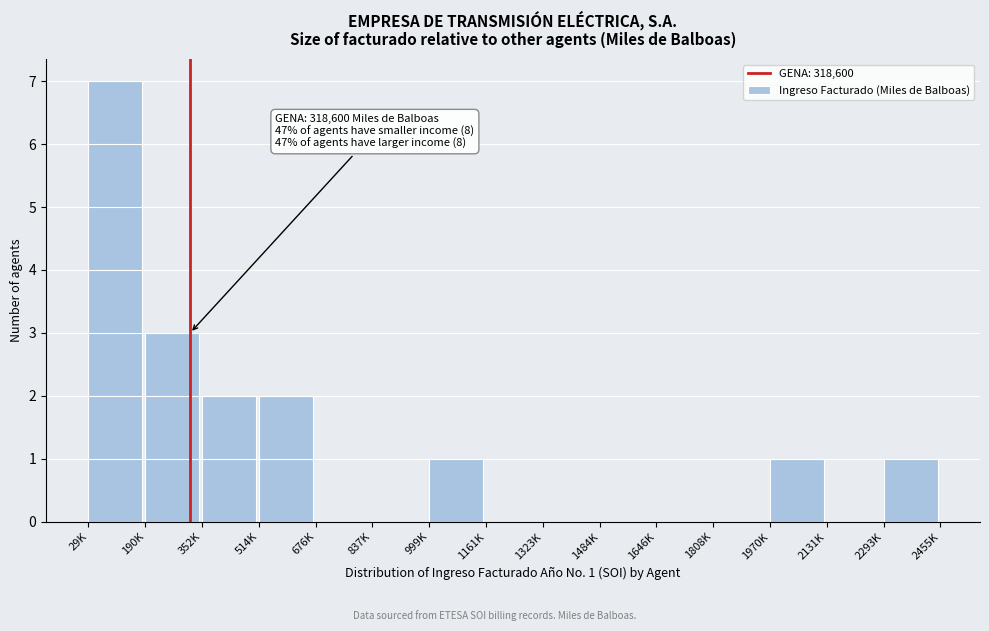

Reading right to left, list all the values displayed in this chart.

2293K=1	2131K=0	1970K=1	1808K=0	1646K=0	1484K=0	1323K=0	1161K=0	999K=1	837K=0	676K=0	514K=2	352K=2	190K=3	29K=7